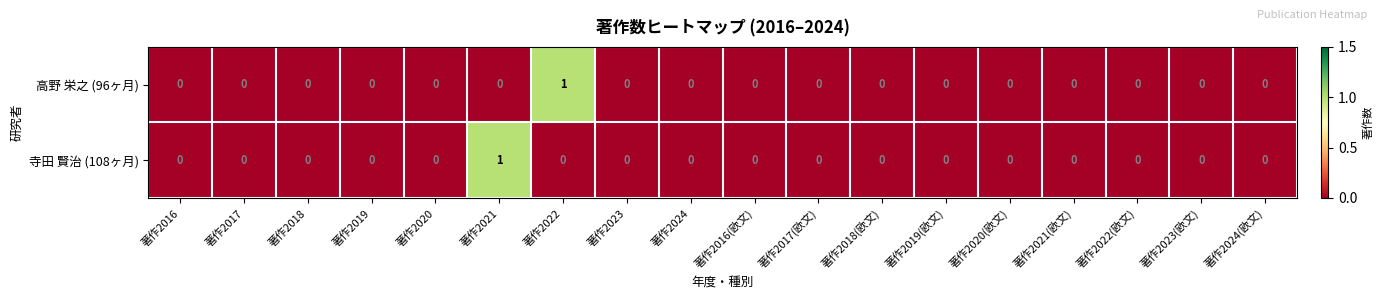

Count the 高野 栄之 (96ヶ月) values in the range 0 to 1.

18